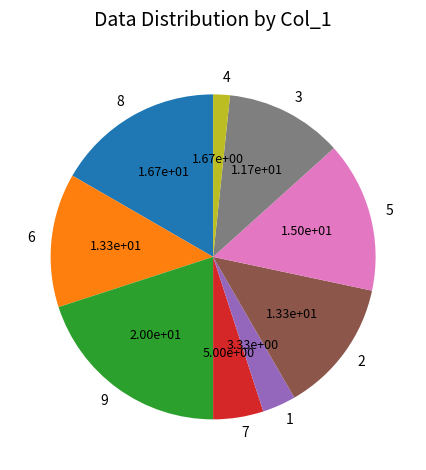

The 2 slice represents 13% of the pie. True or false?

True